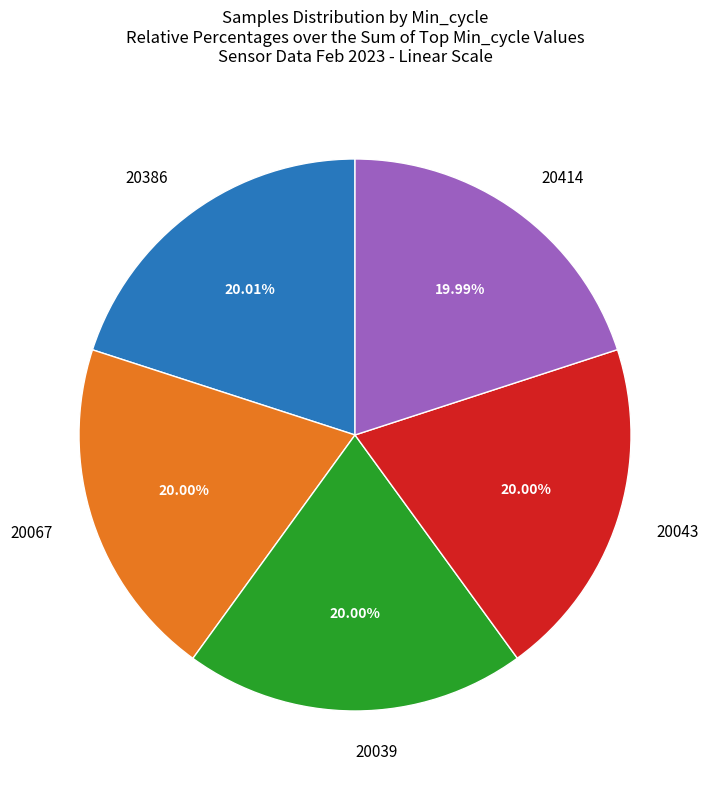

Is there a majority slice in this chart?

No